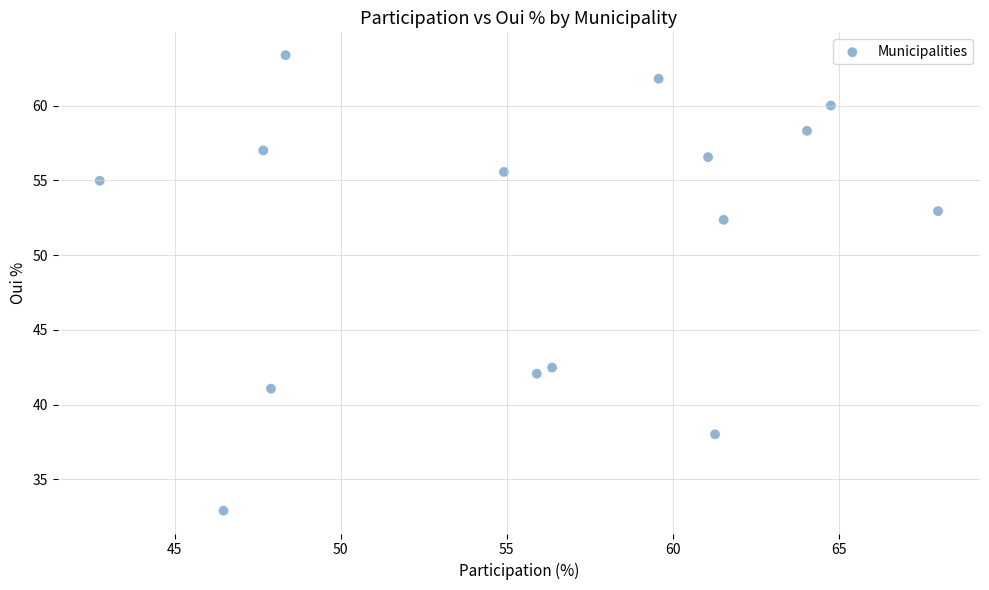

What is the range of X values (max minus min)?

25.3